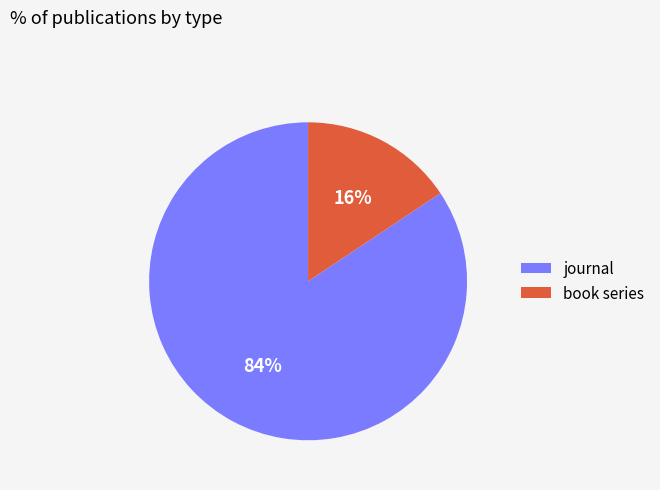

What is the smallest slice in the pie chart?

book series